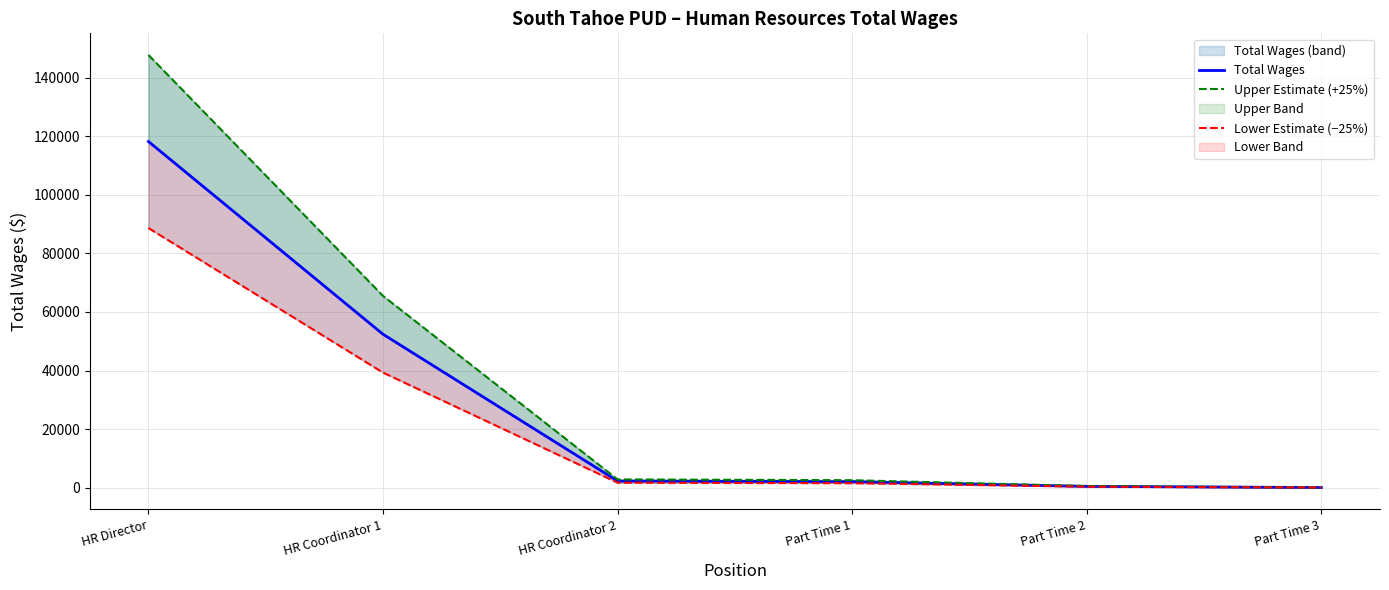

What position from the left is HR Director?

1